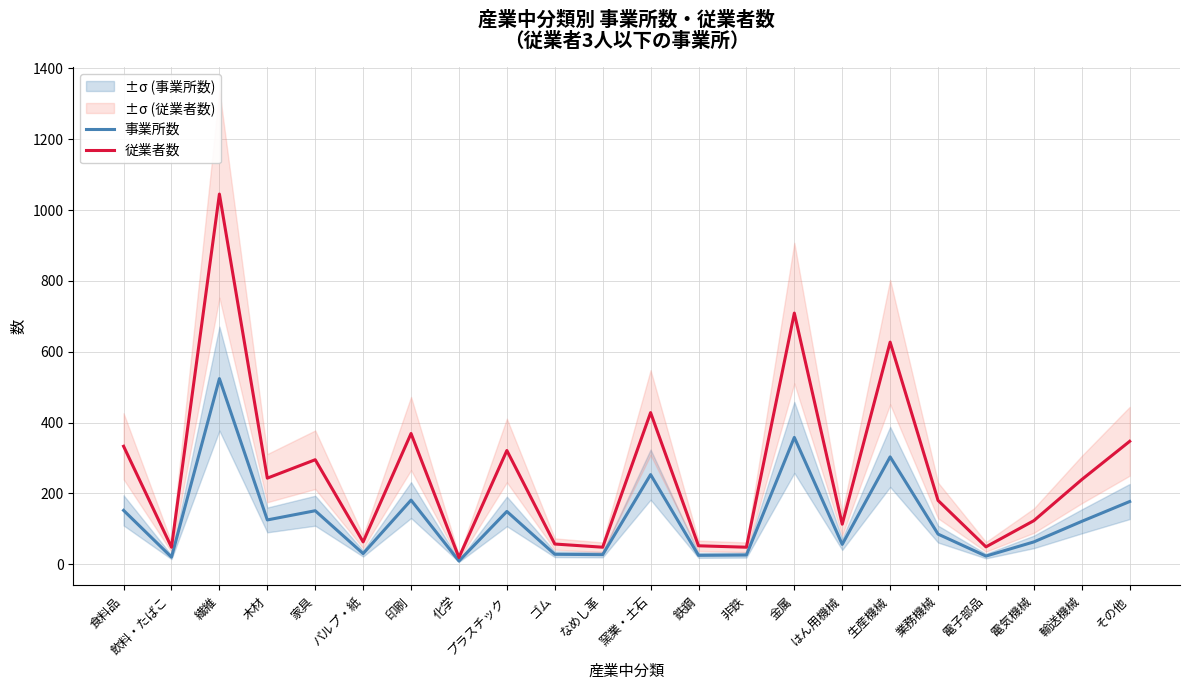

Where is the first local minimum for 事業所数?

飲料・たばこ